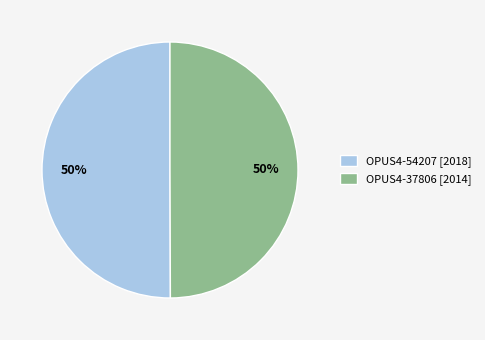

To the nearest percent, what percentage of the pie is OPUS4-37806?

50%